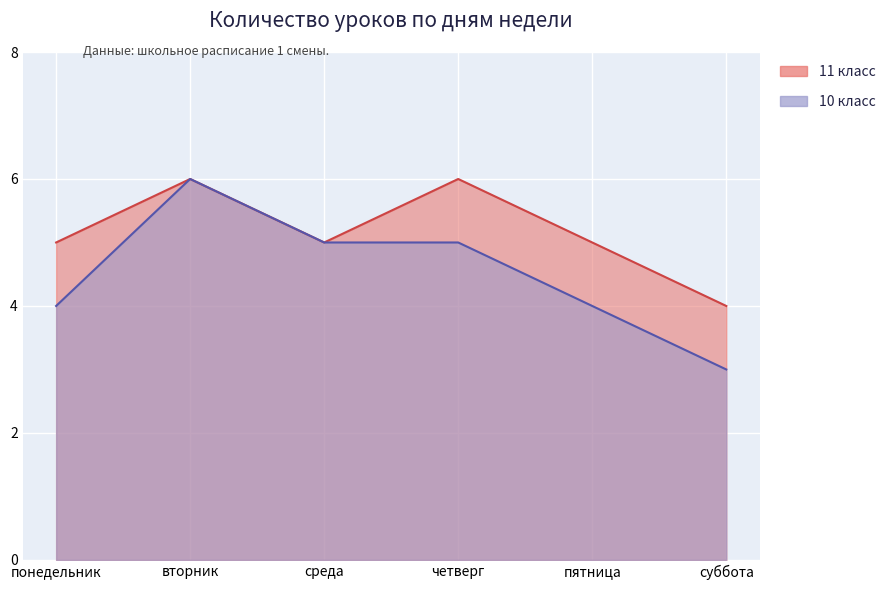

True or false: 11 класс and 10 класс cross at least once.

False